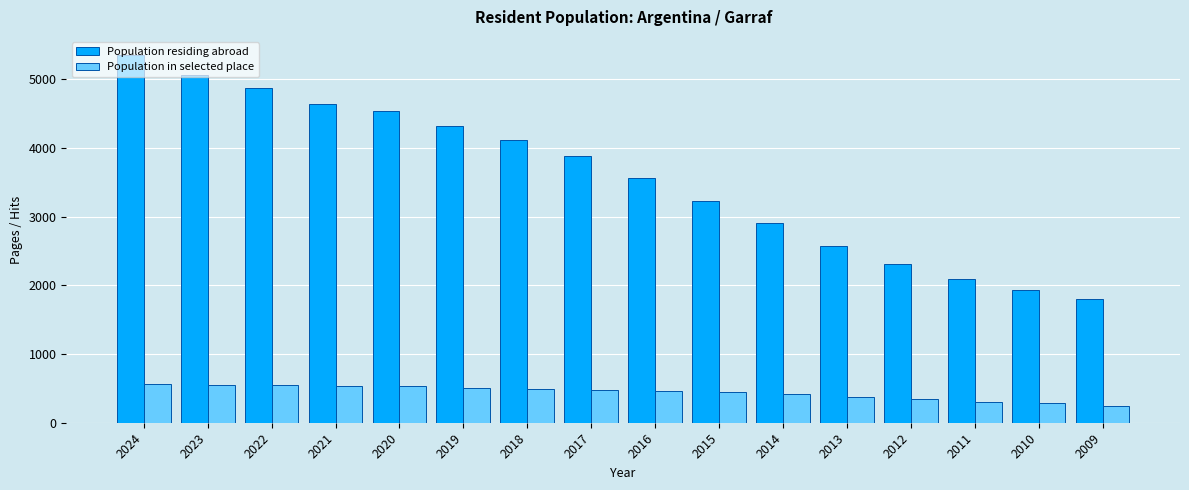

What is the difference between the highest and lowest values at 2010?

1650